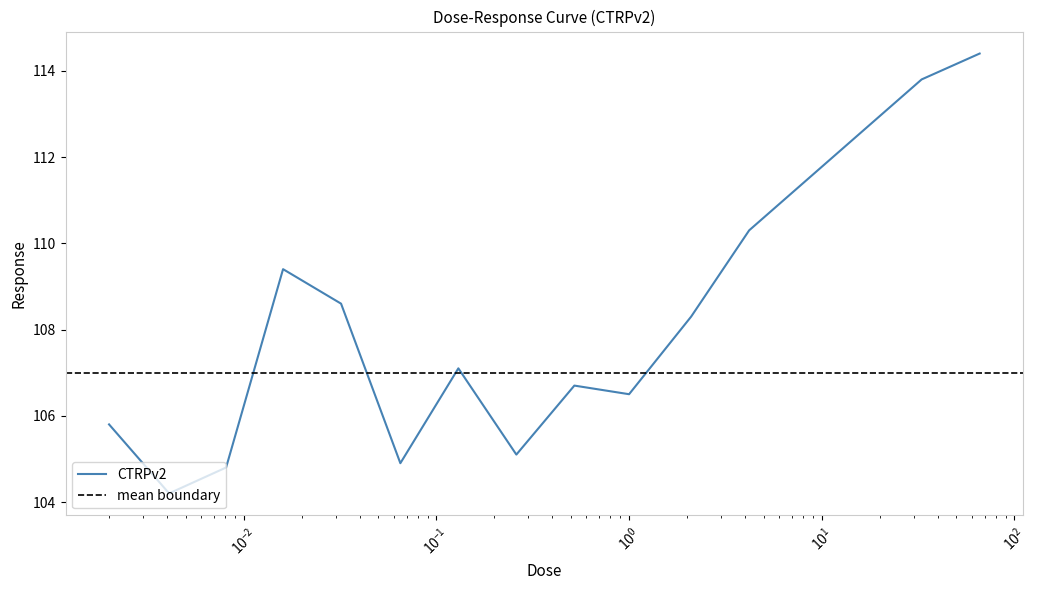

Which category has the lowest value across all series?

0.0041